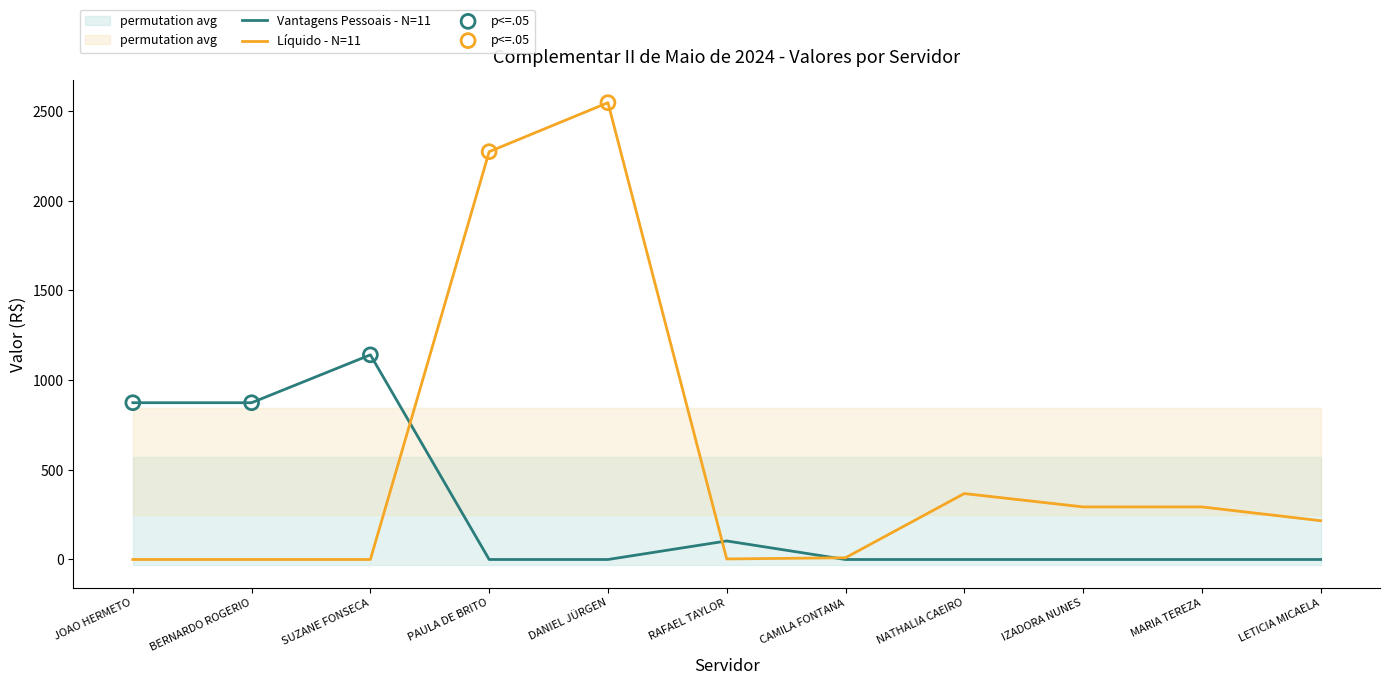

Which series has the widest spread of Y values?

Líquido - N=11